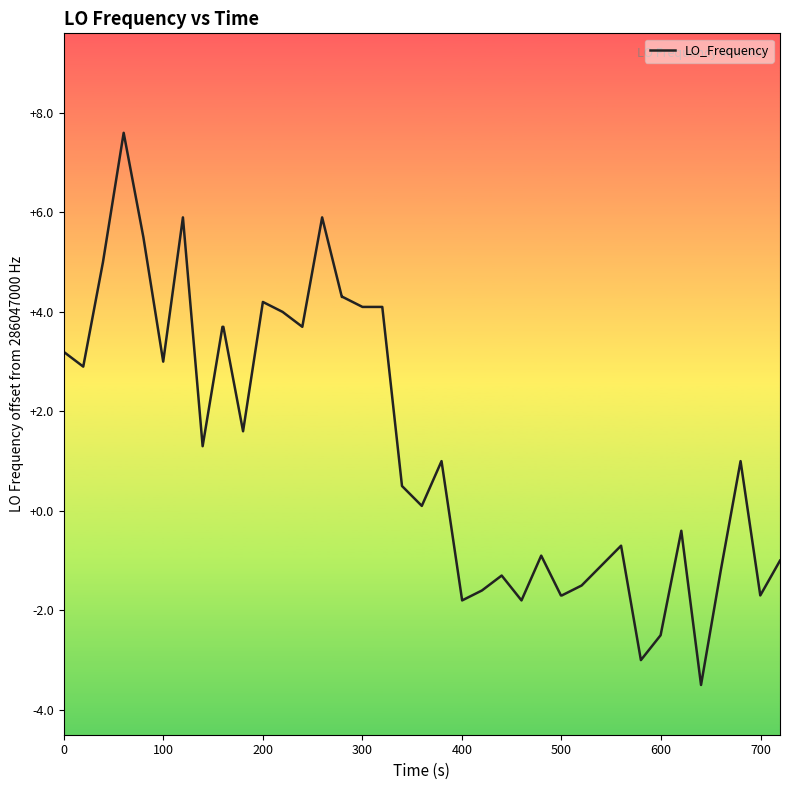

What is the difference between the maximum and minimum values?

11.1